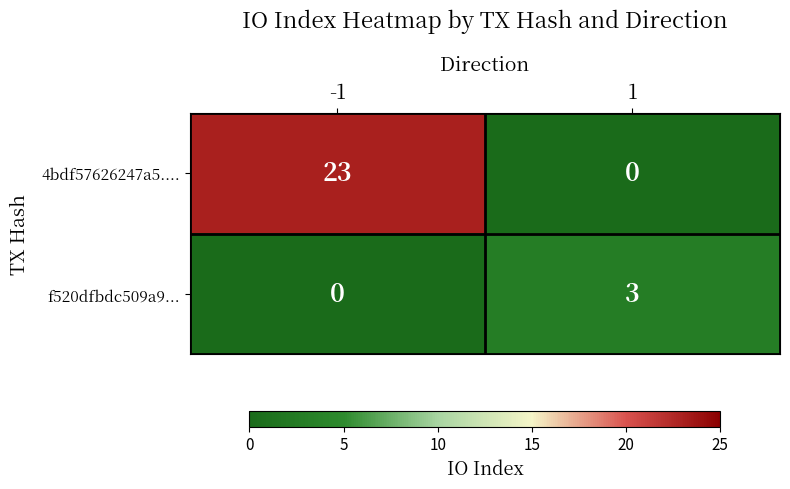

What is the maximum value shown in the chart?

23